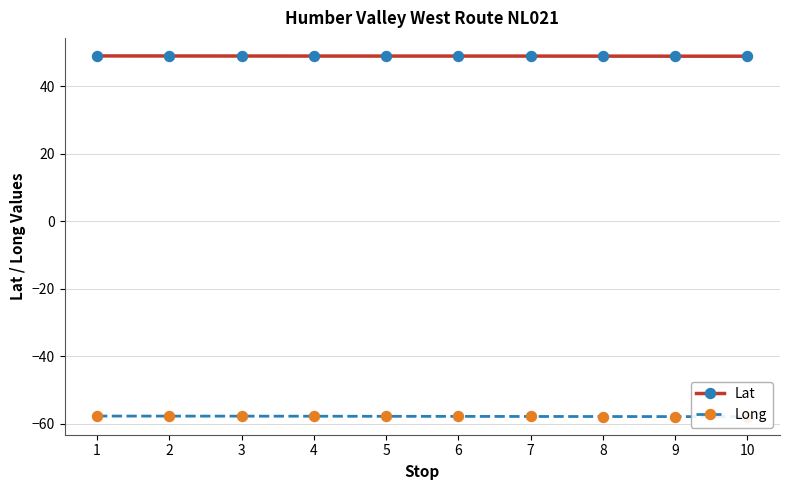

What is the sum of all Lat values?

489.8